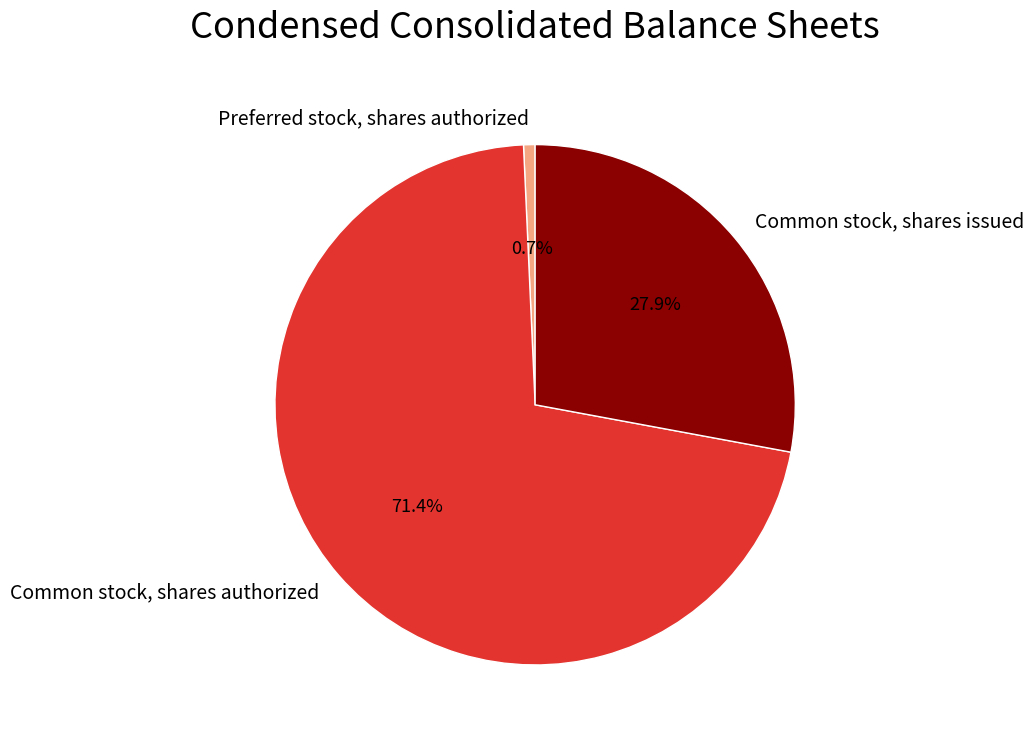

What percentage is NOT represented by Preferred stock, shares authorized?

99.3%